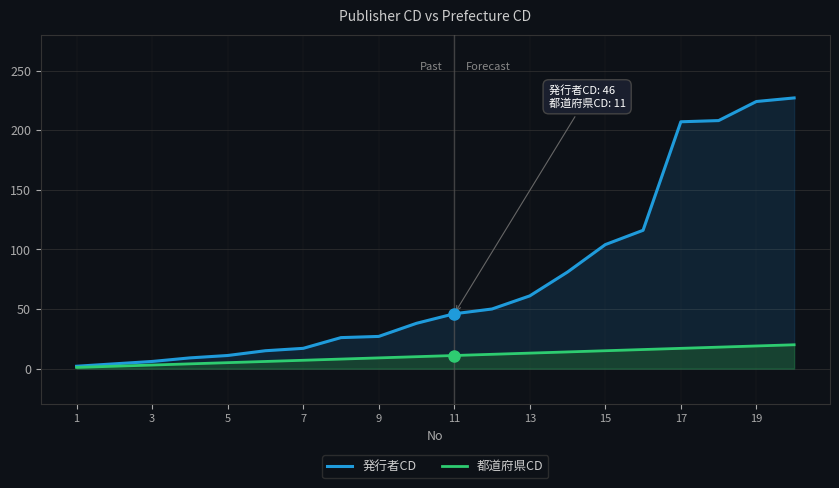

How many lines are shown in the chart?

2